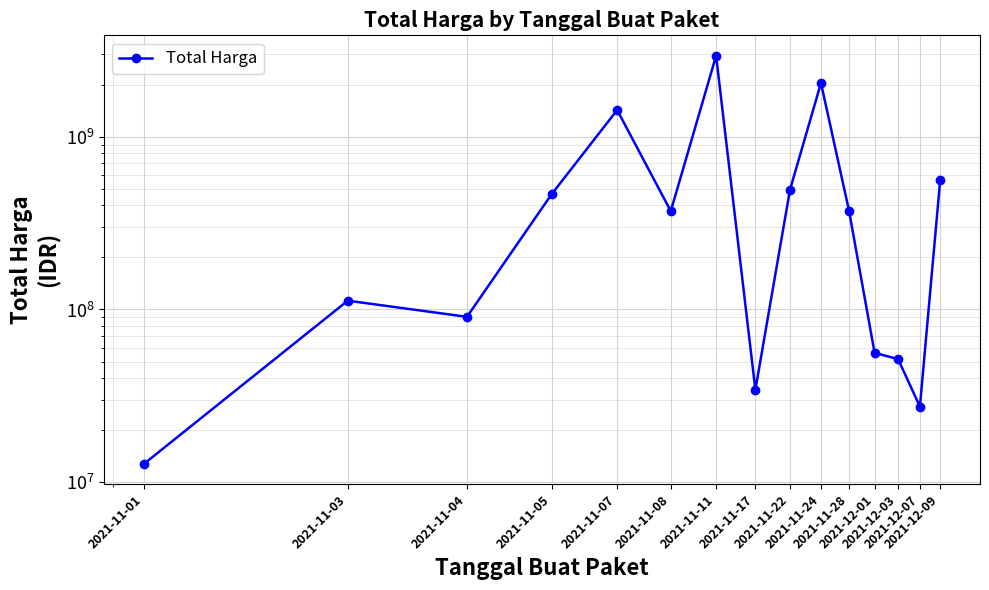

What is the smallest value displayed?

12787500